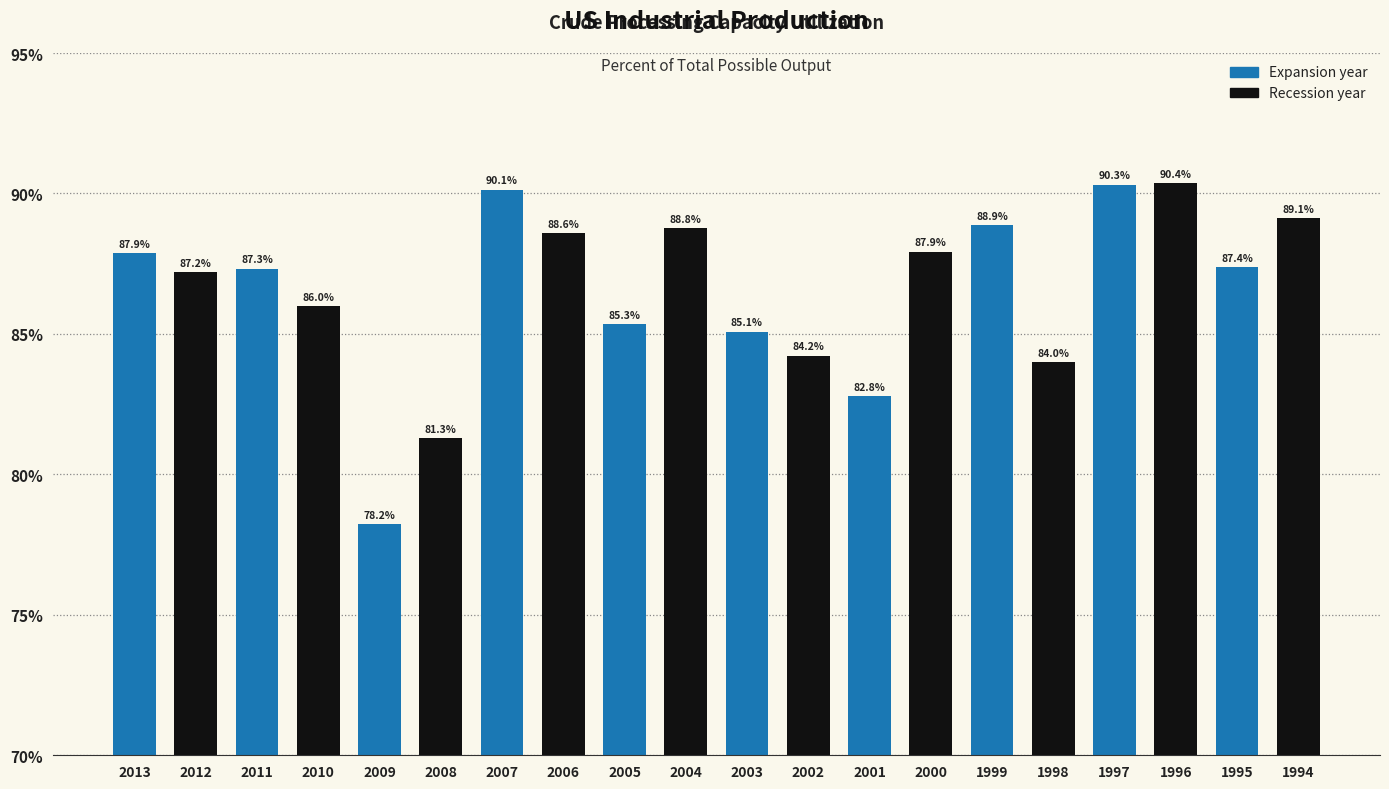

Count the number of values greater than 87.

12